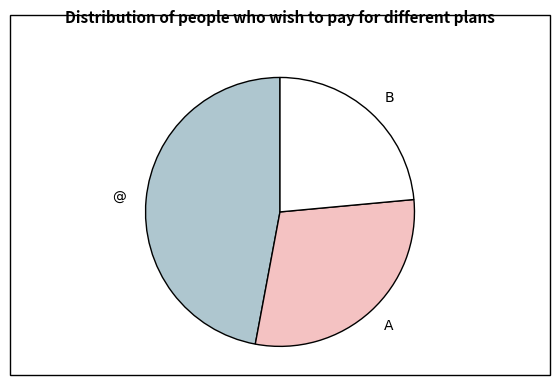

Which category has the biggest portion of the pie?

@